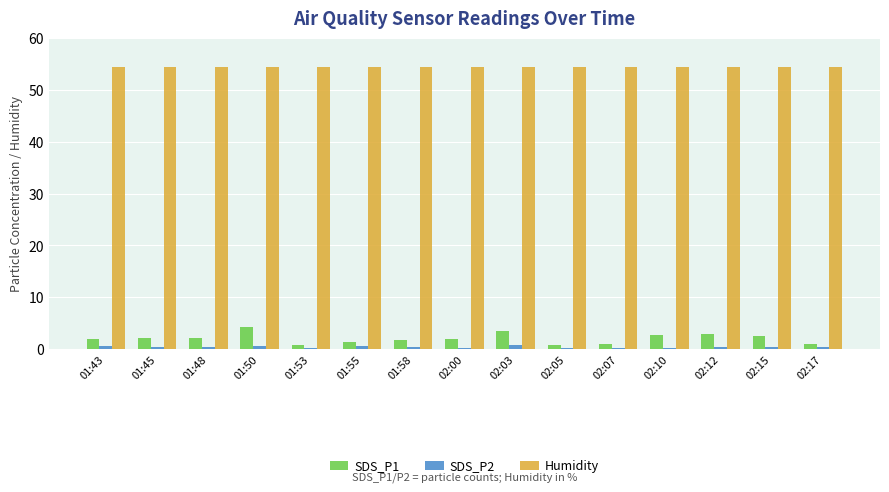

Are the bars grouped side by side (vs. stacked)?

Yes